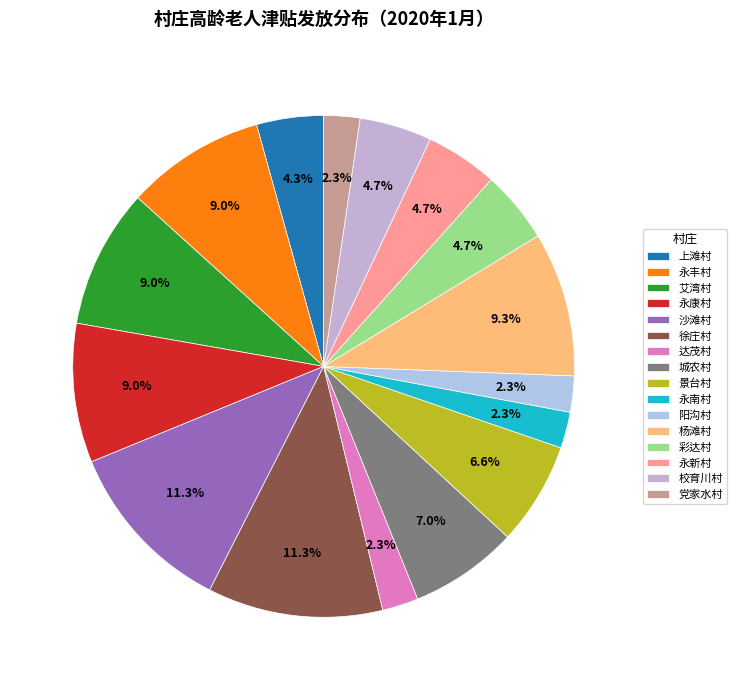

Do 徐庄村 and 上滩村 together represent more than half of the pie?

No